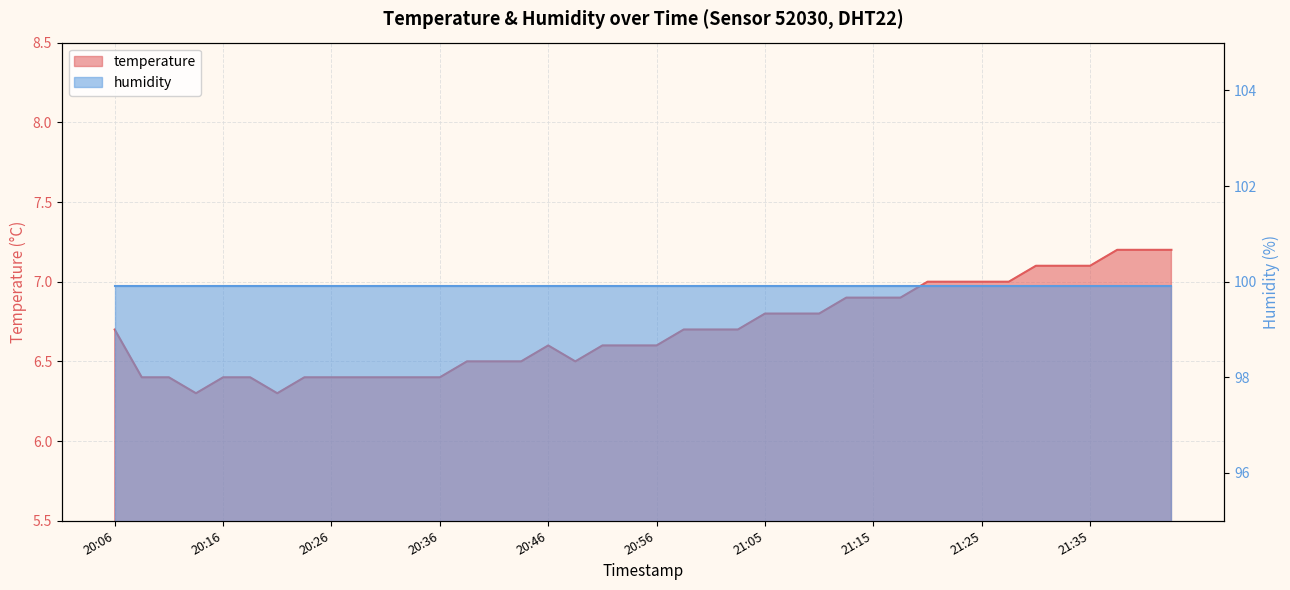

What is the greatest value displayed?

7.2